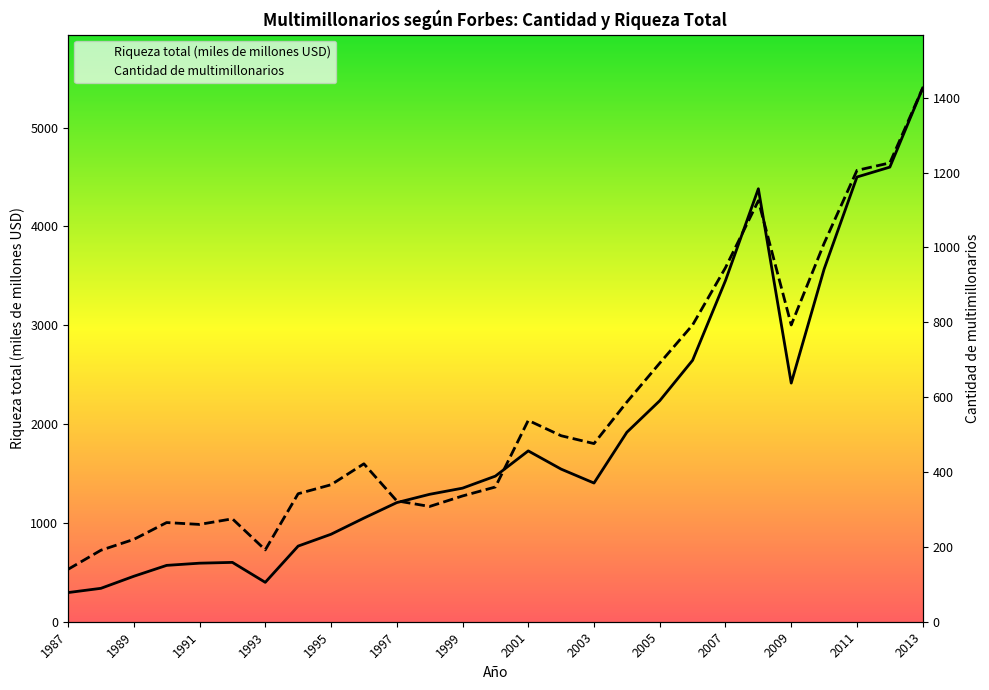

Which category has the lowest value across all series?

1987